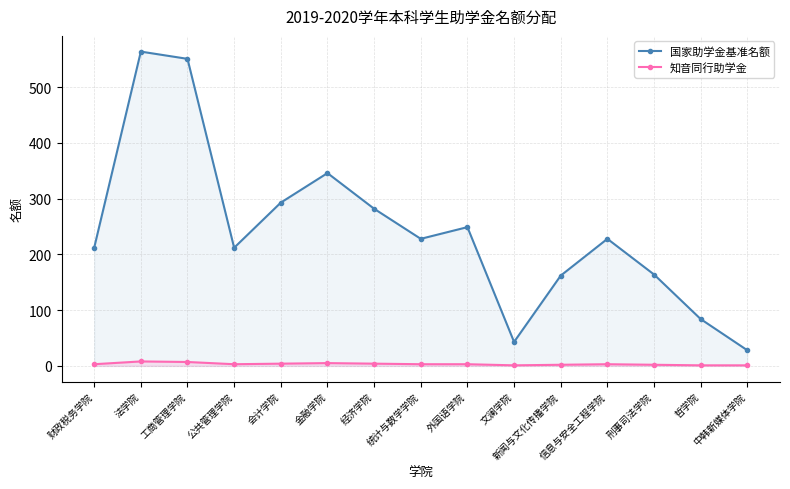

The 知音同行助学金 series shows 4 at 经济学院. True or false?

True